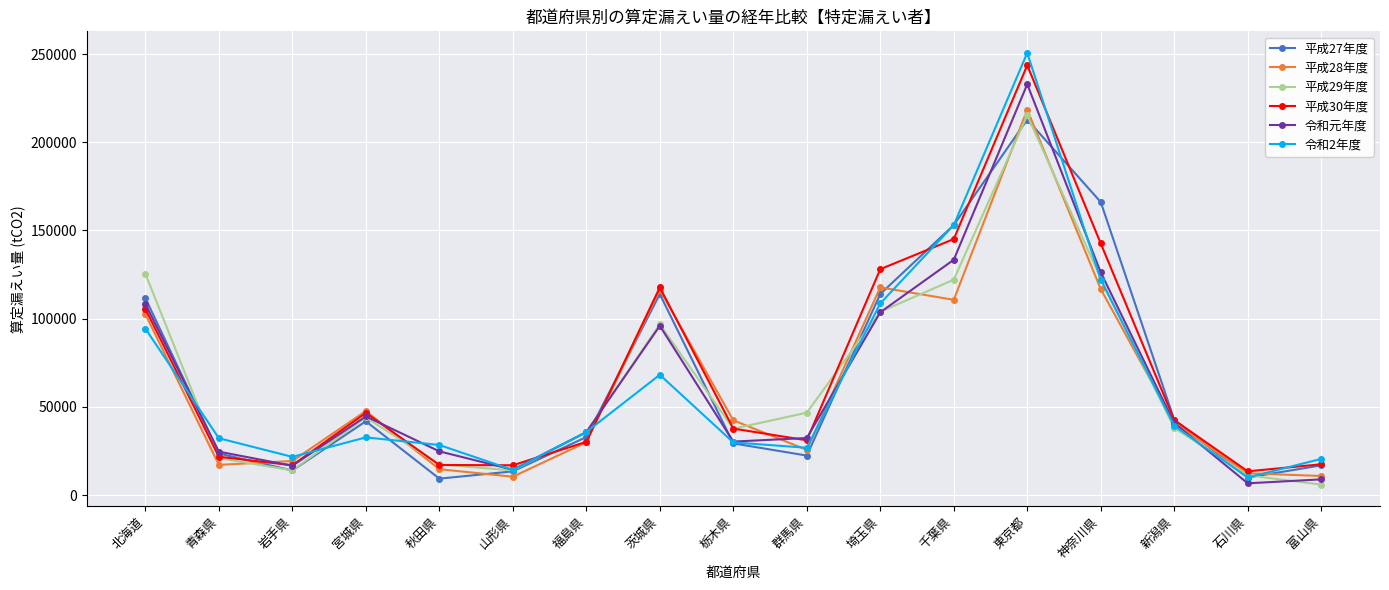

At which category does 平成27年度 reach its first local valley?

岩手県